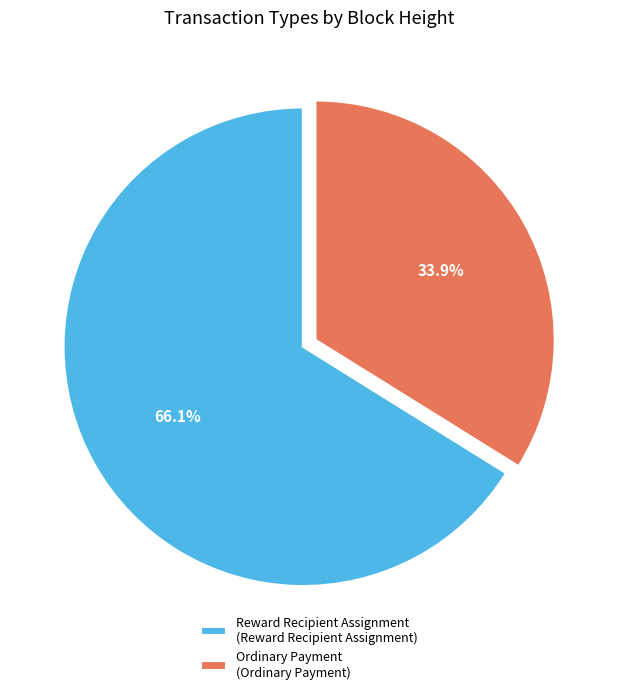

How many segments does this pie chart have?

2